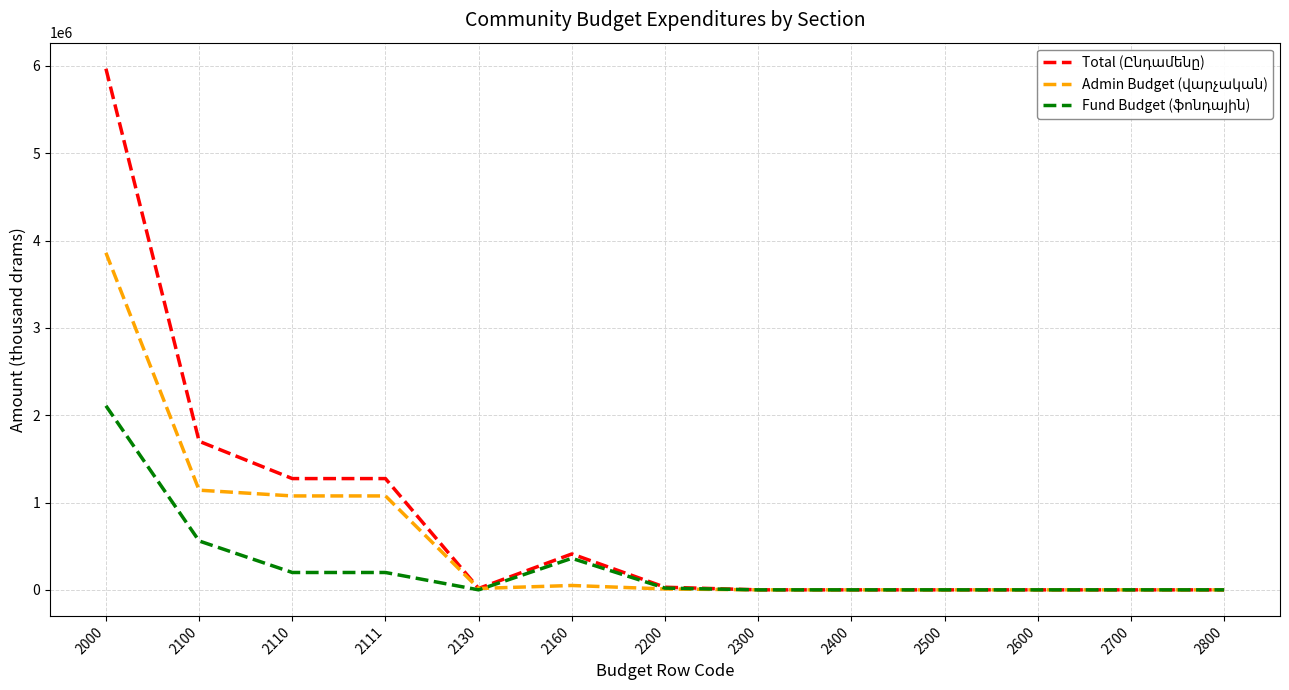

What is the total value across all series at 2130?

32000.0